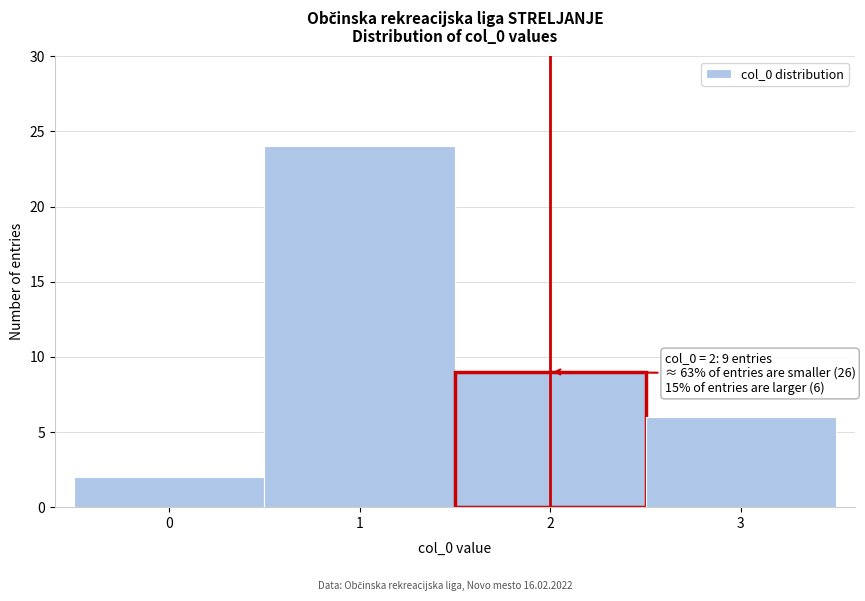

Over which range of the x-axis is the bar tallest?

0.5 to 1.5